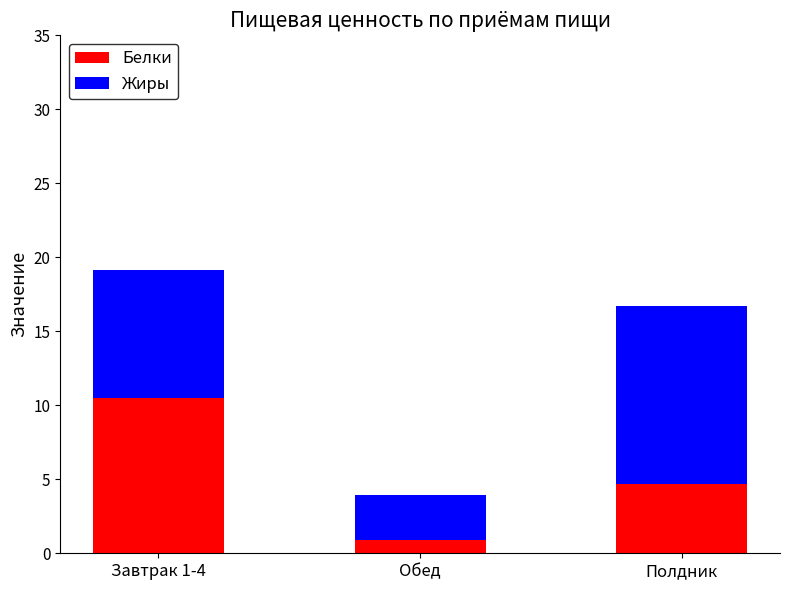

At which label does Белки reach its peak?

Завтрак 1-4